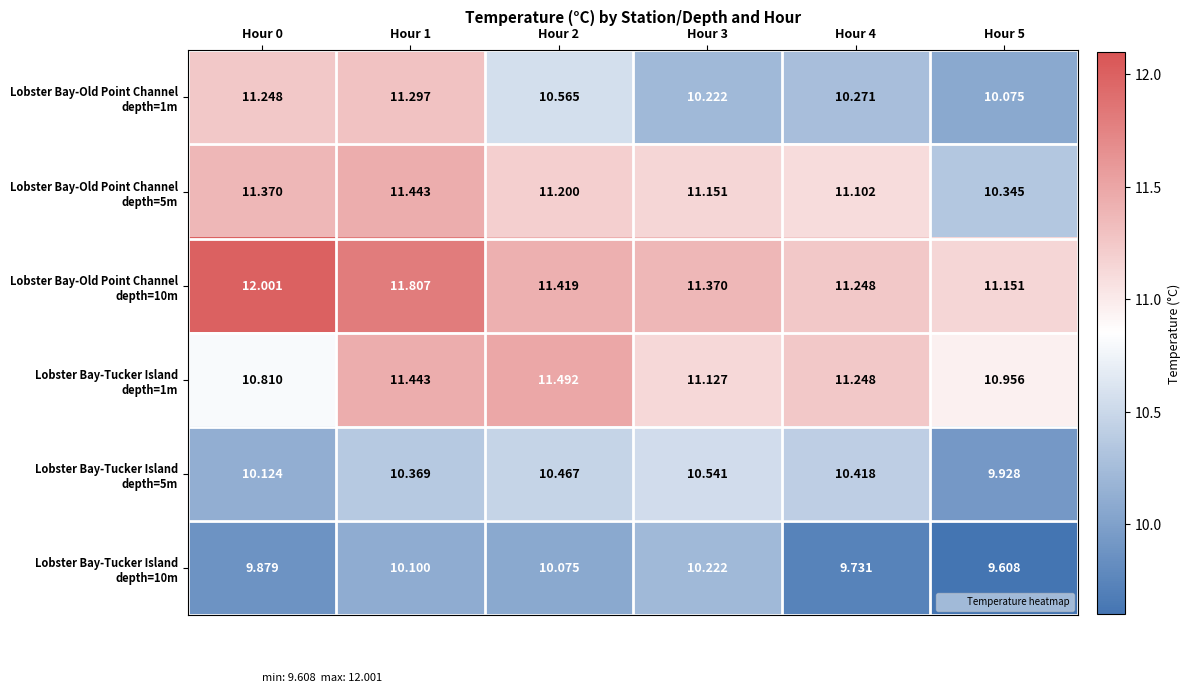

Which category has the highest value across all series?

Hour 0